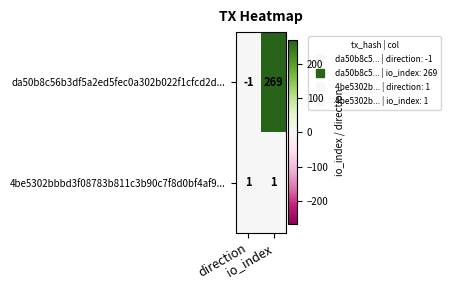

What is the average value of the da50b8c56b3df5a2ed5fec0a302b022f1cfcd2d... series?

134